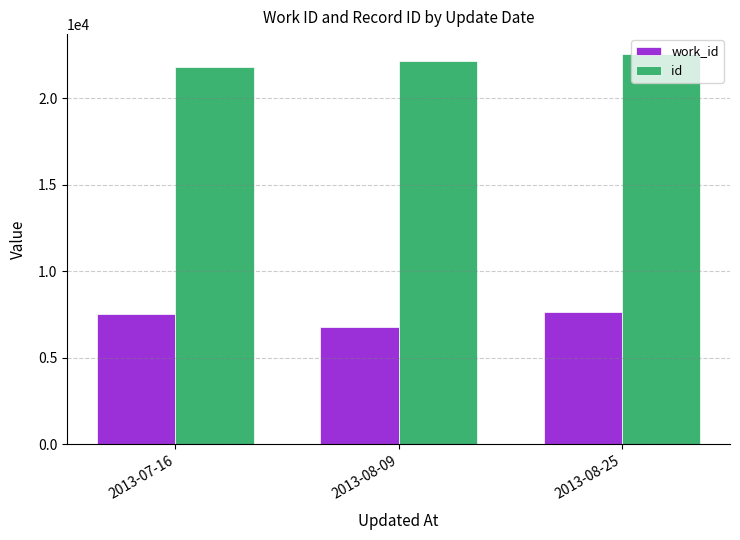

True or false: id has a value of 7193 at 2013-07-16.

False